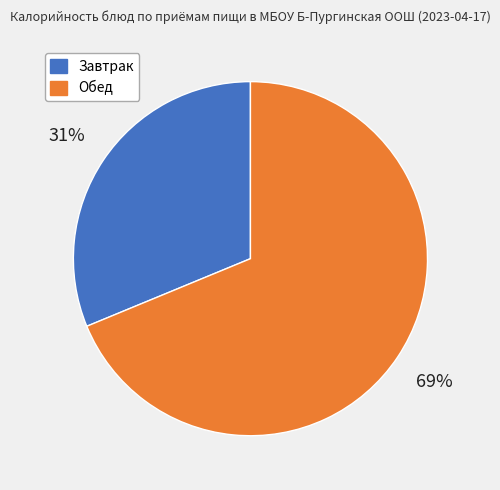

How many segments does this pie chart have?

2